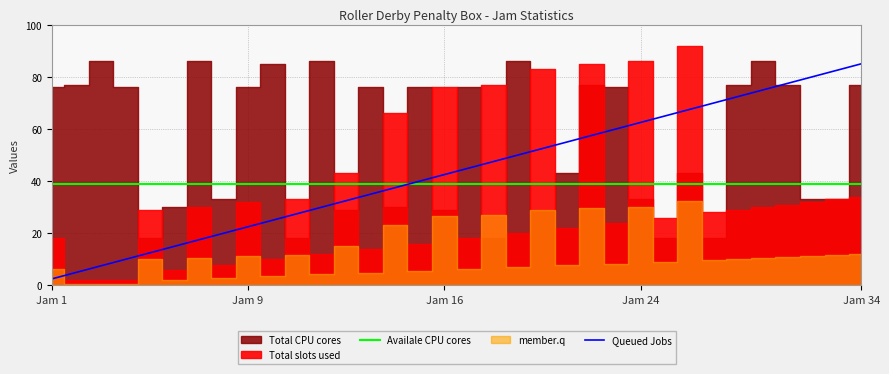

How many data points in Queued Jobs are above 45?

16